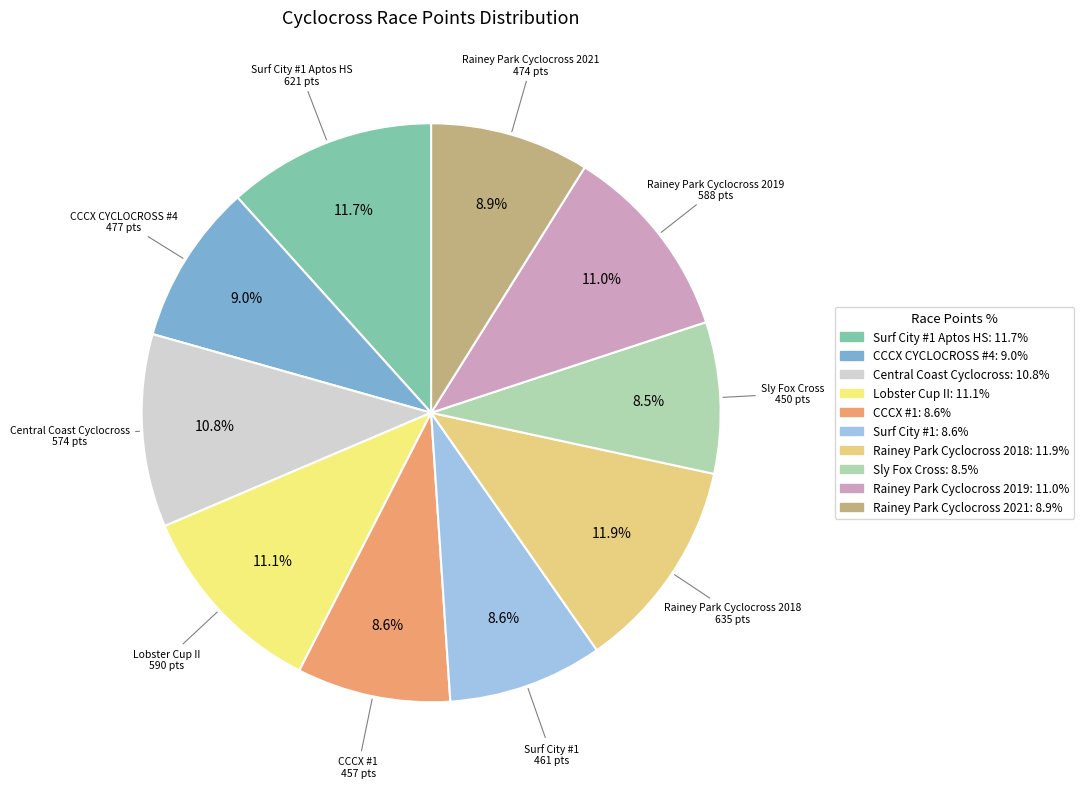

Which slice is the smallest?

Sly Fox Cross